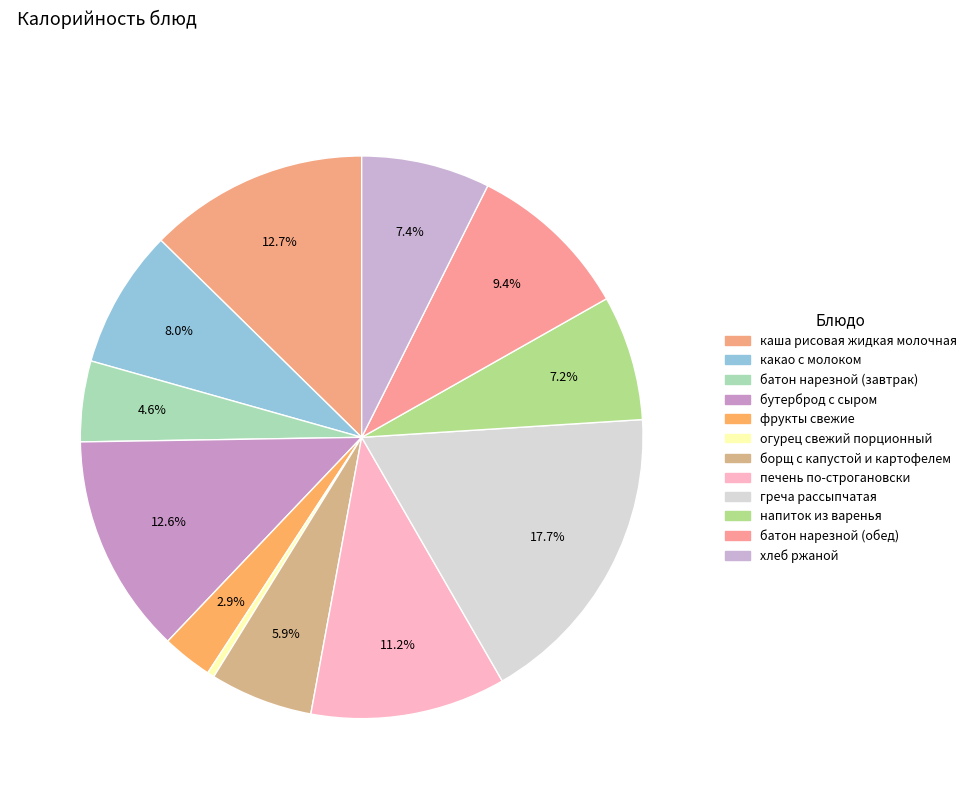

Is the sum of греча рассыпчатая and какао с молоком greater than half?

No